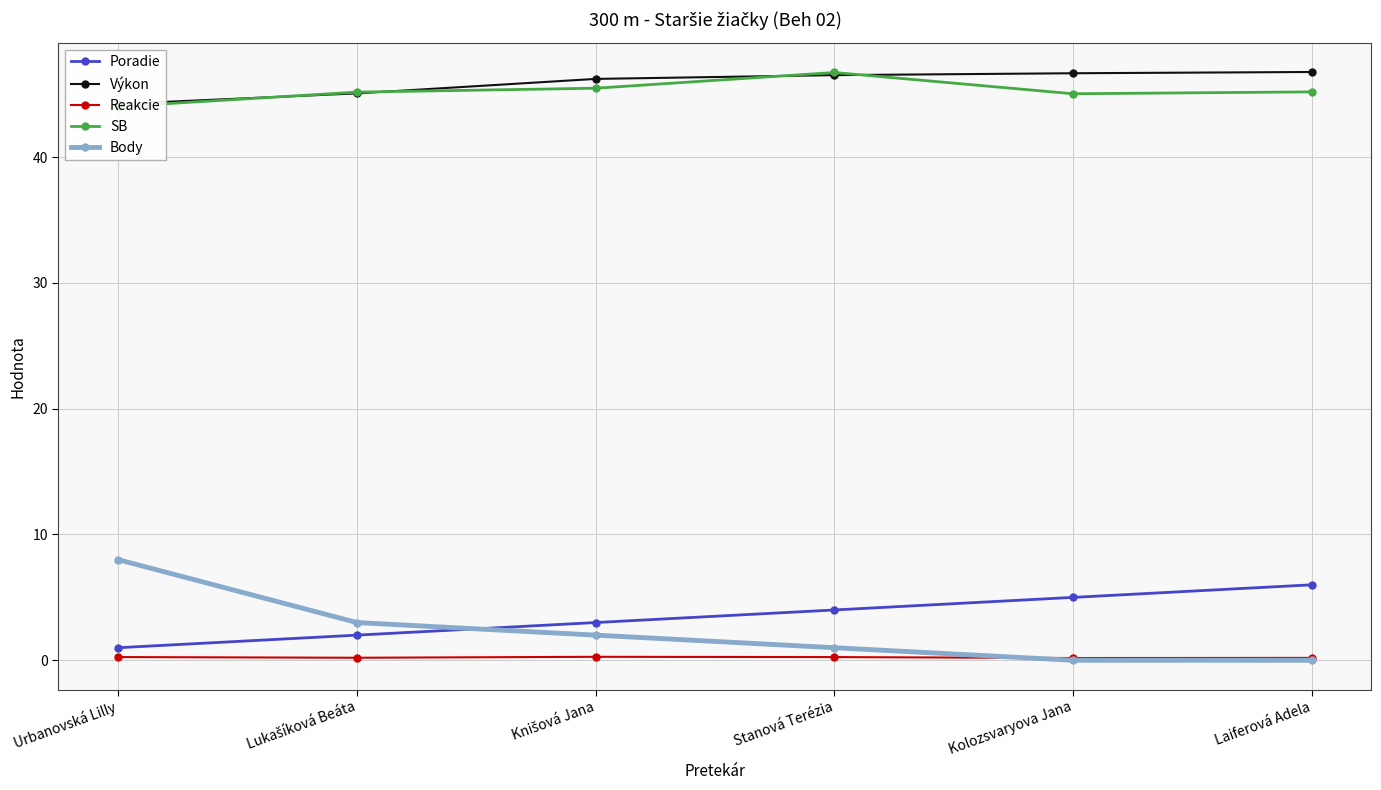

What is the label of the 3rd point from the left?

Knišová Jana